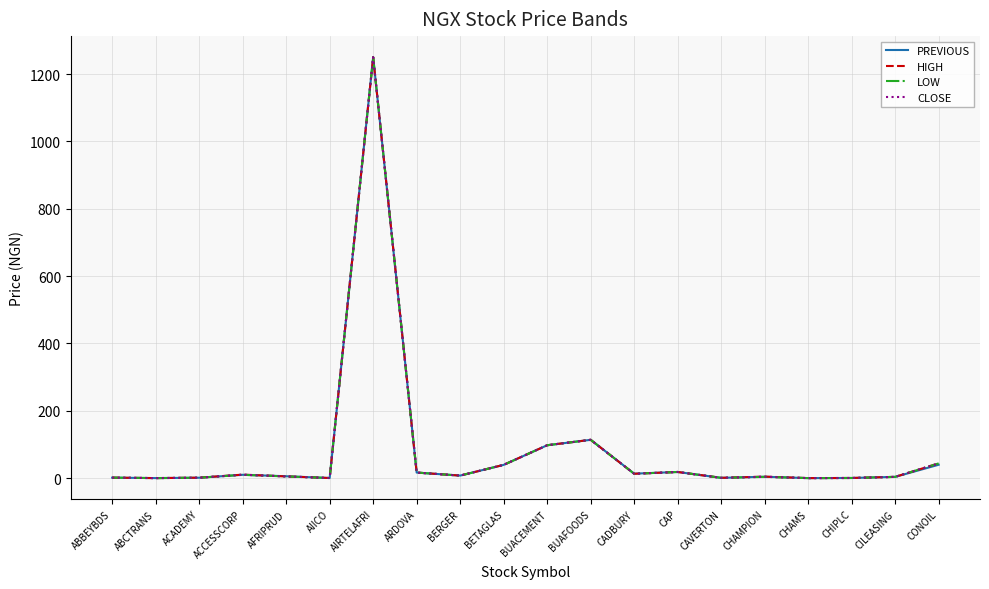

Which series has the widest spread of values?

PREVIOUS